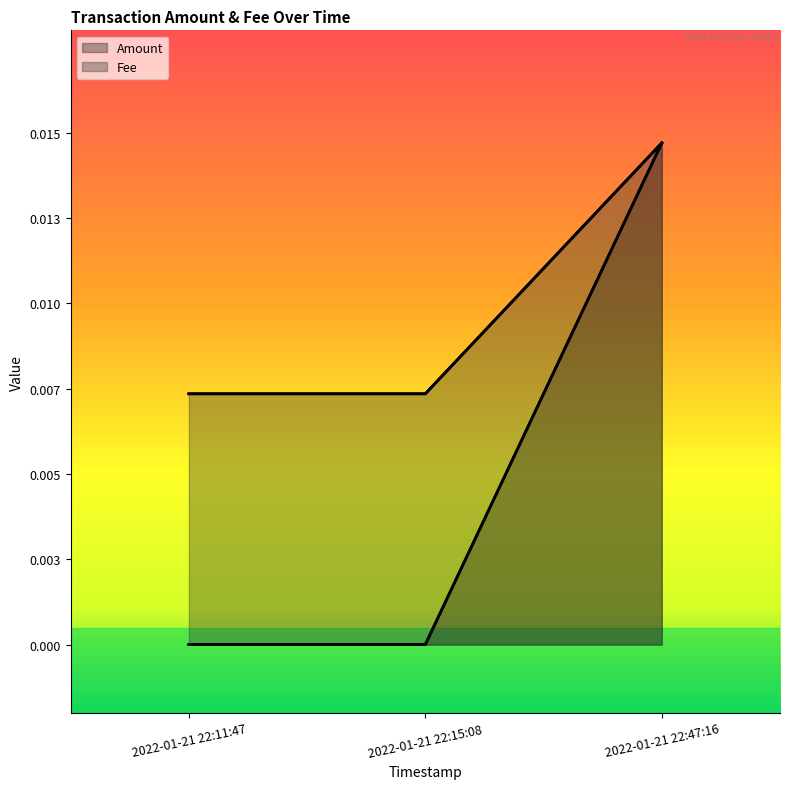

At which label does Amount reach its peak?

2022-01-21 22:47:16